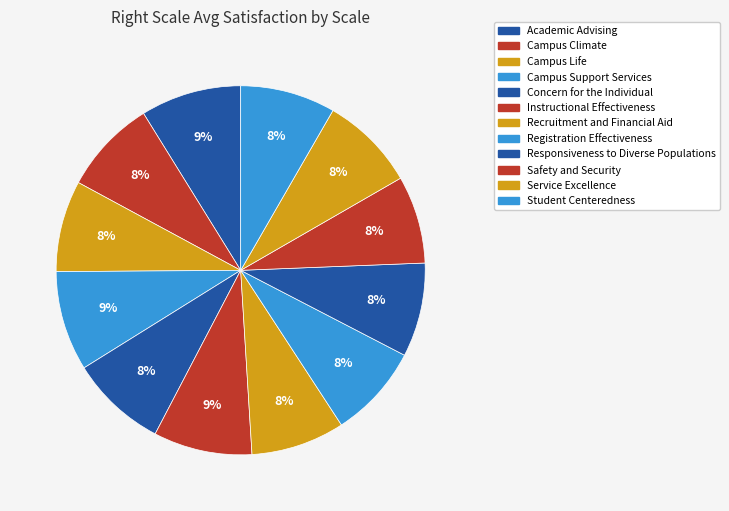

How many slices are in this pie chart?

12